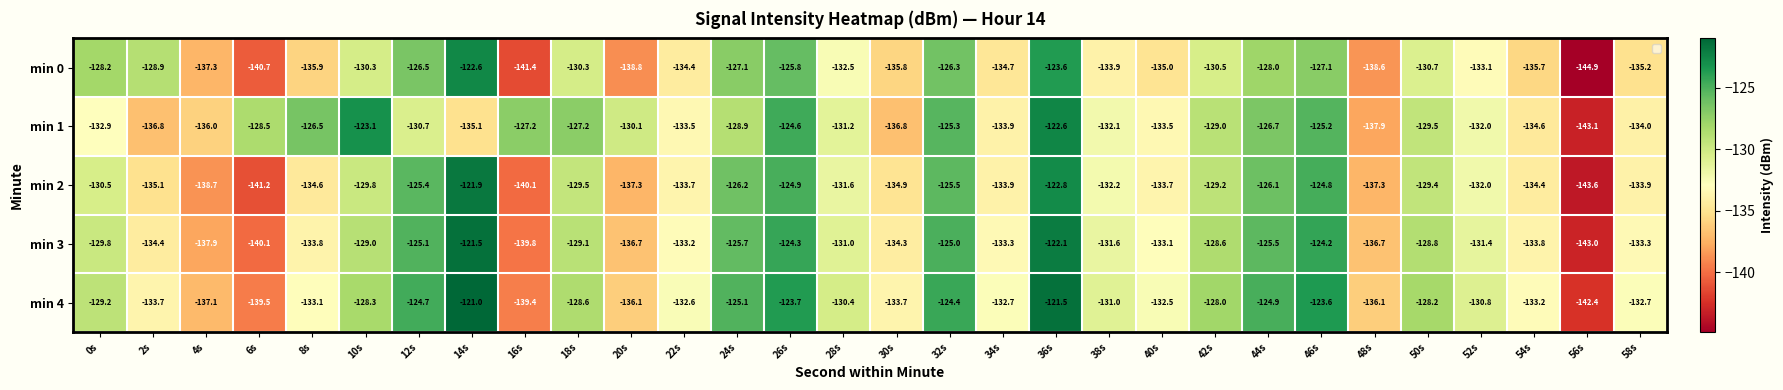

What is the difference between the highest and lowest values at 52s?

2.3